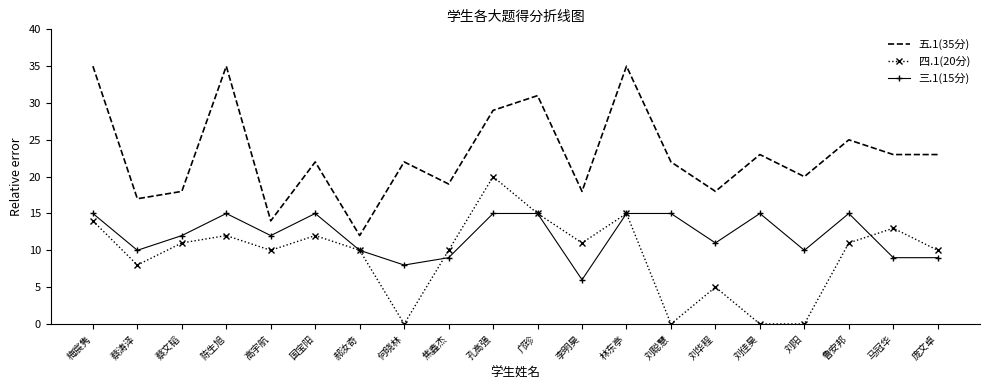

Which series has the largest range (max minus min)?

五.1(35分)